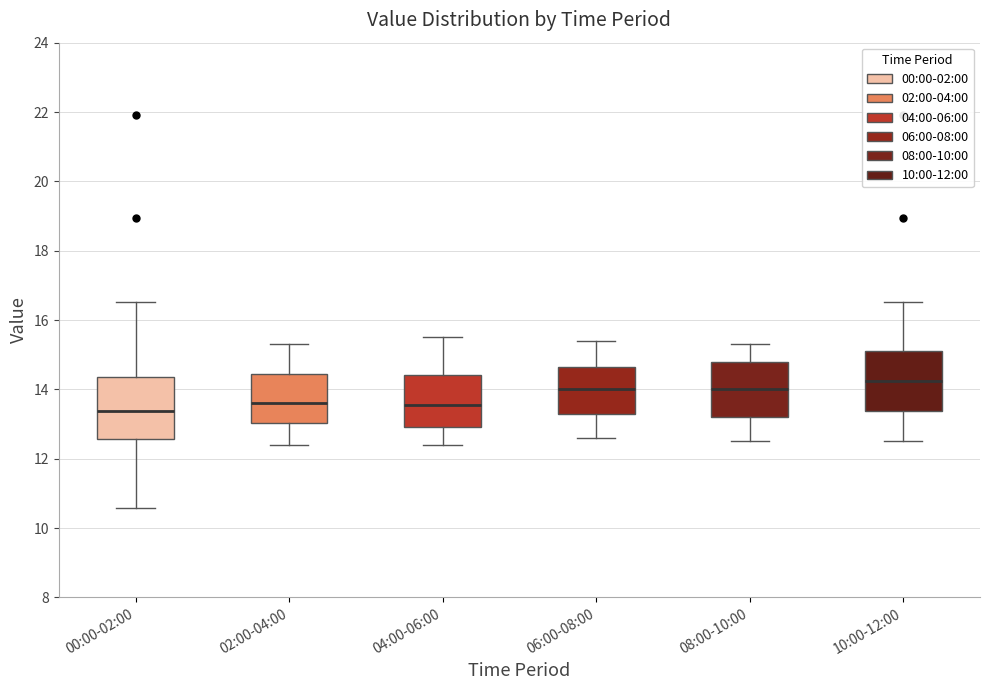

Reading left to right, transcribe this box plot: for each box, give where its median line is, the range the box spans, and where its two whiskers end, as read against the y-axis. The values are not printed on the chart, so give them approximately, as read against the axis.

00:00-02:00: median 13.4, box 12.6 to 14.4, whiskers 10.6 to 16.6
02:00-04:00: median 13.6, box 13.0 to 14.4, whiskers 12.4 to 15.4
04:00-06:00: median 13.6, box 13.0 to 14.4, whiskers 12.4 to 15.6
06:00-08:00: median 14.0, box 13.4 to 14.6, whiskers 12.6 to 15.4
08:00-10:00: median 14.0, box 13.2 to 14.8, whiskers 12.6 to 15.4
10:00-12:00: median 14.2, box 13.4 to 15.2, whiskers 12.6 to 16.6